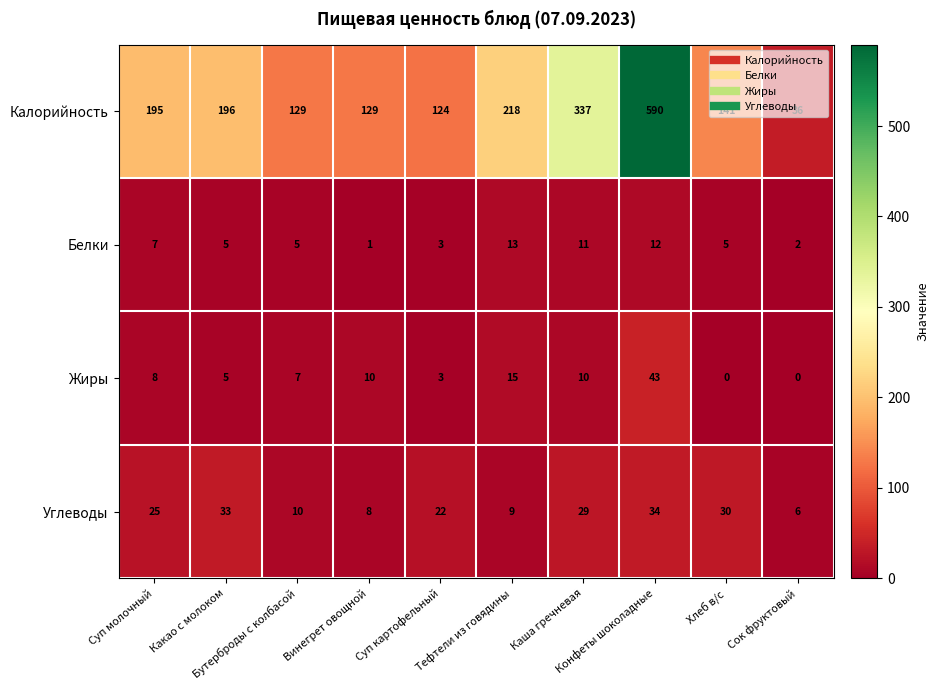

Rank the series by their maximum value, from lowest to highest.

Белки, Углеводы, Жиры, Калорийность